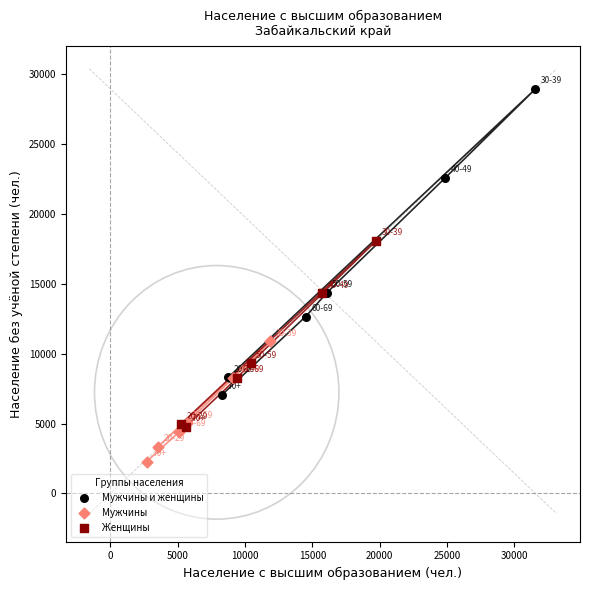

Which series has the widest spread of Y values?

Мужчины и женщины